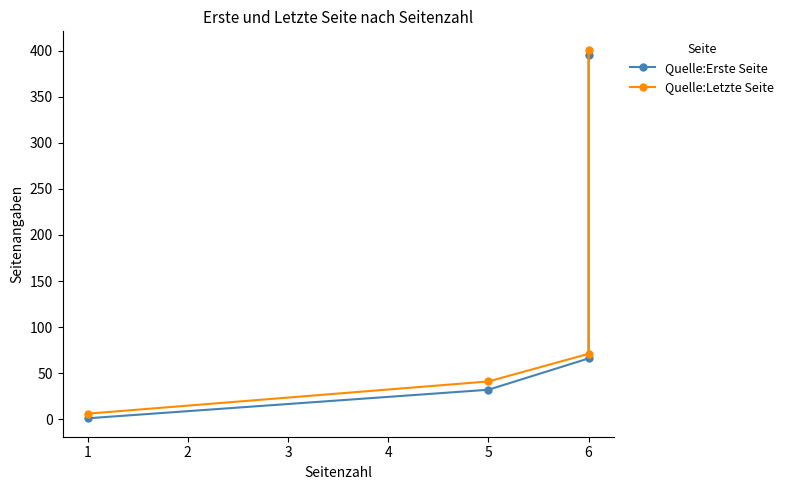

Which series has the largest range (max minus min)?

Quelle:Letzte Seite